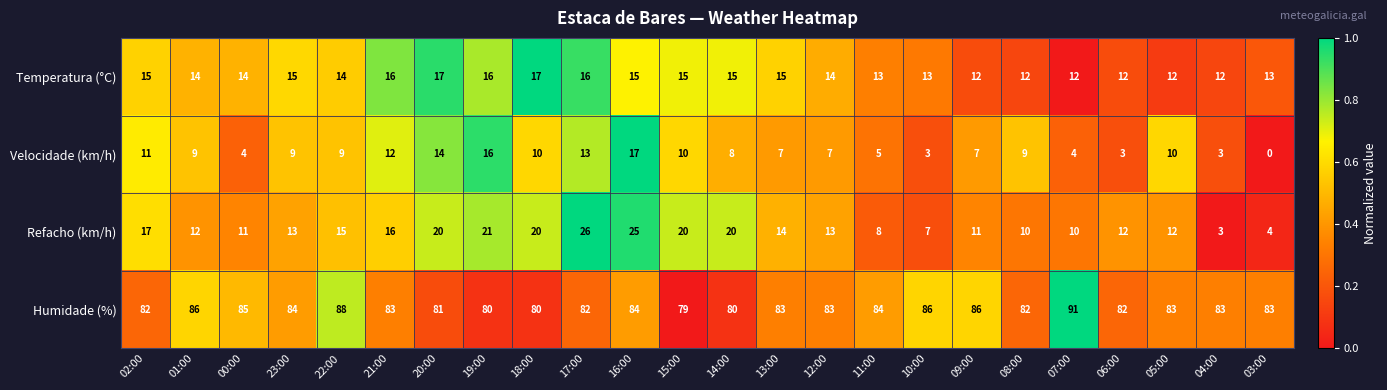

The Temperatura (°C) series shows 9 at 23:00. True or false?

False